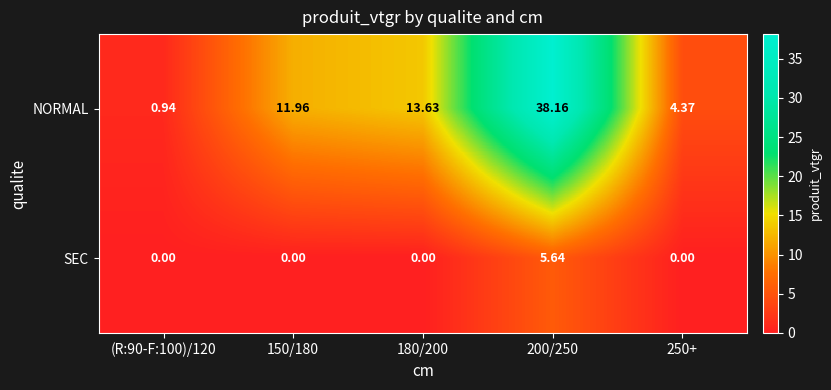

Rank the series at (R:90-F:100)/120 from lowest to highest value.

SEC, NORMAL